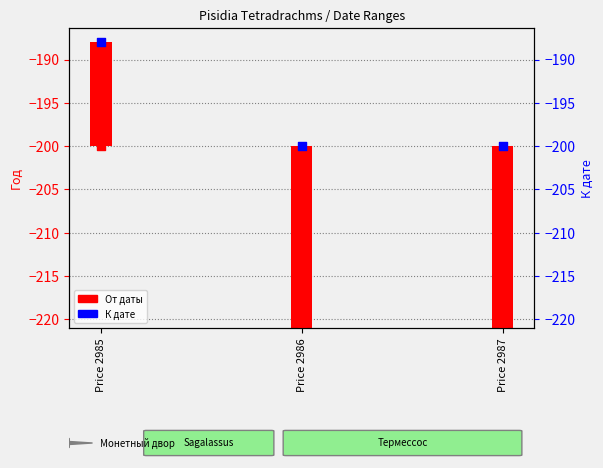

Which series has the largest total across all categories?

К дате